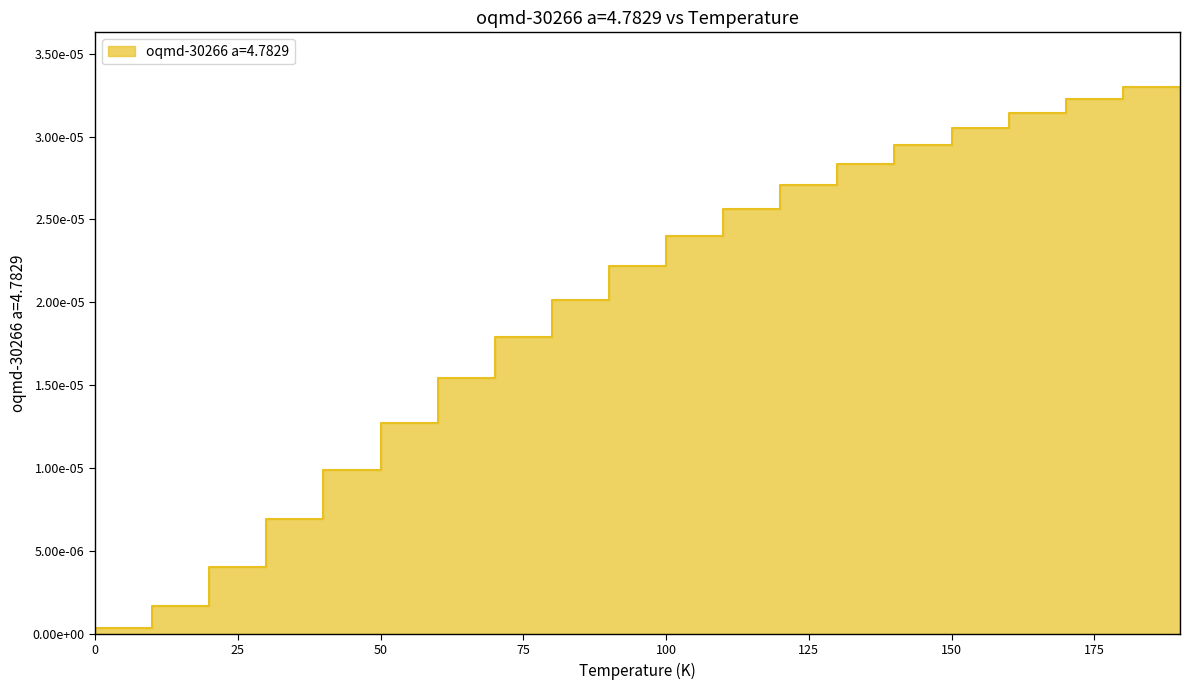

The chart shows a value of 0.0 at 100.0. True or false?

True